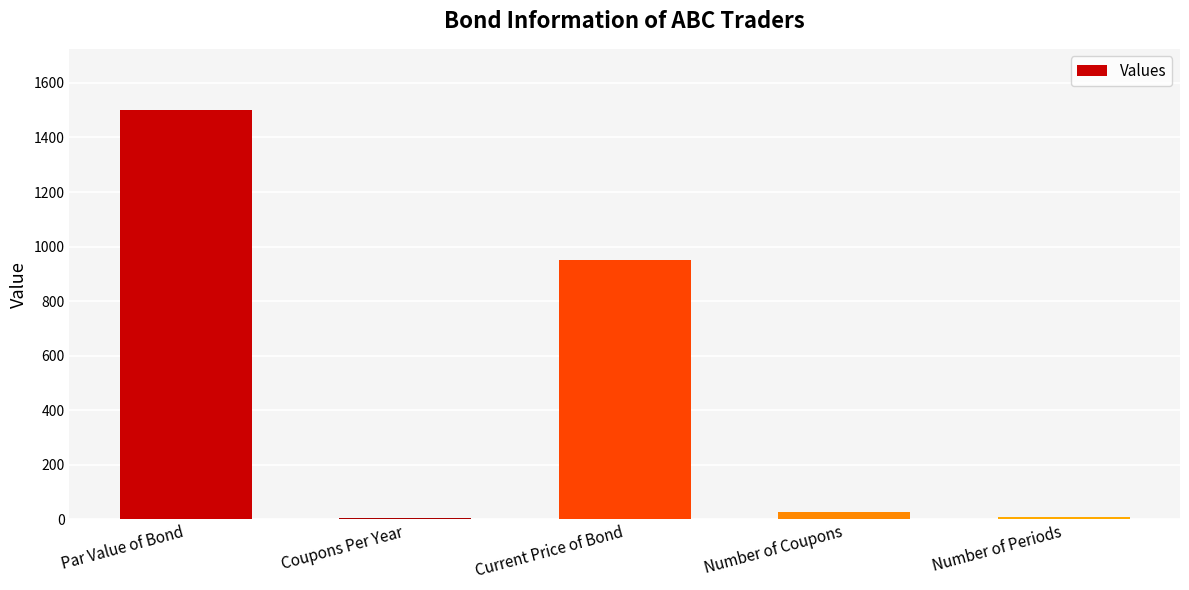

What is the change in value from Current Price of Bond to Number of Coupons?

-925